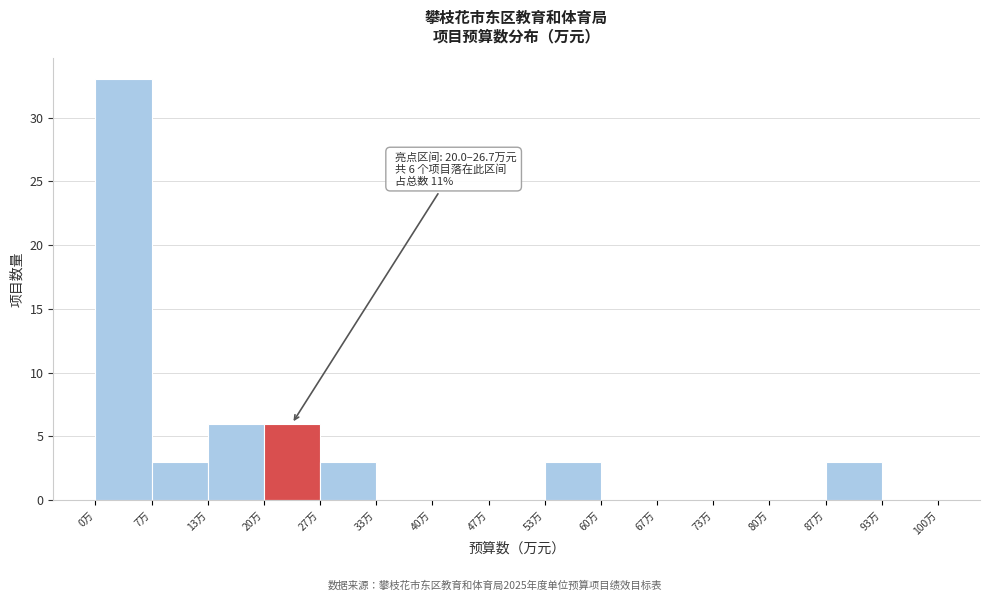

Over which range of the x-axis is the bar tallest?

0 to 7